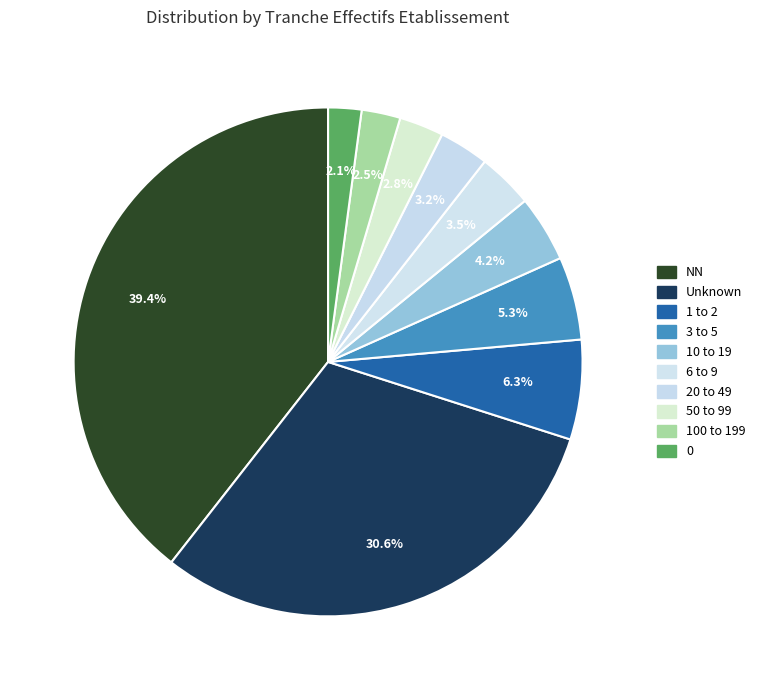

How many slices are in this pie chart?

10